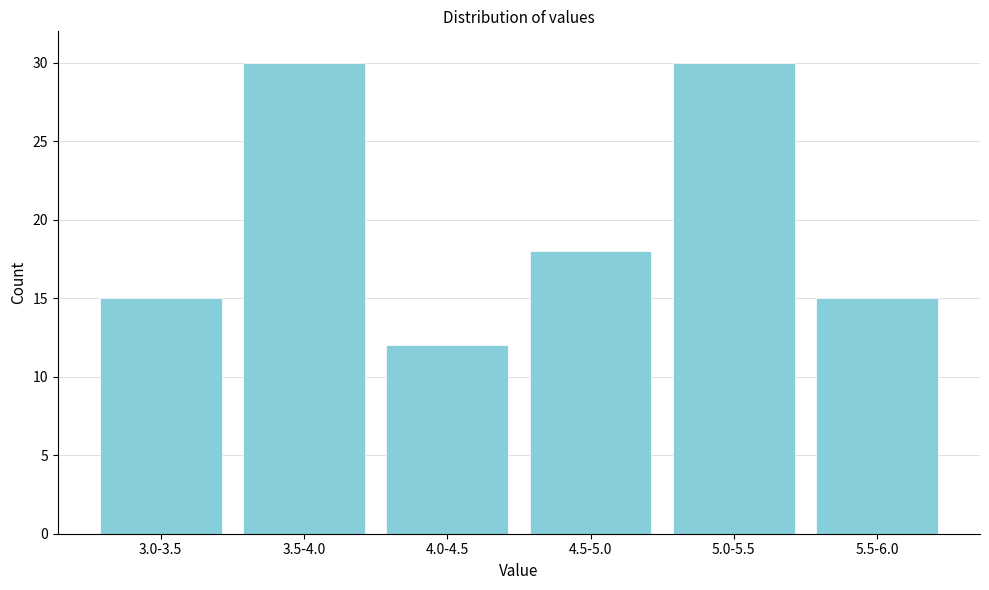

Reading left to right, transcribe all the data shown in this chart.

15	30	12	18	30	15